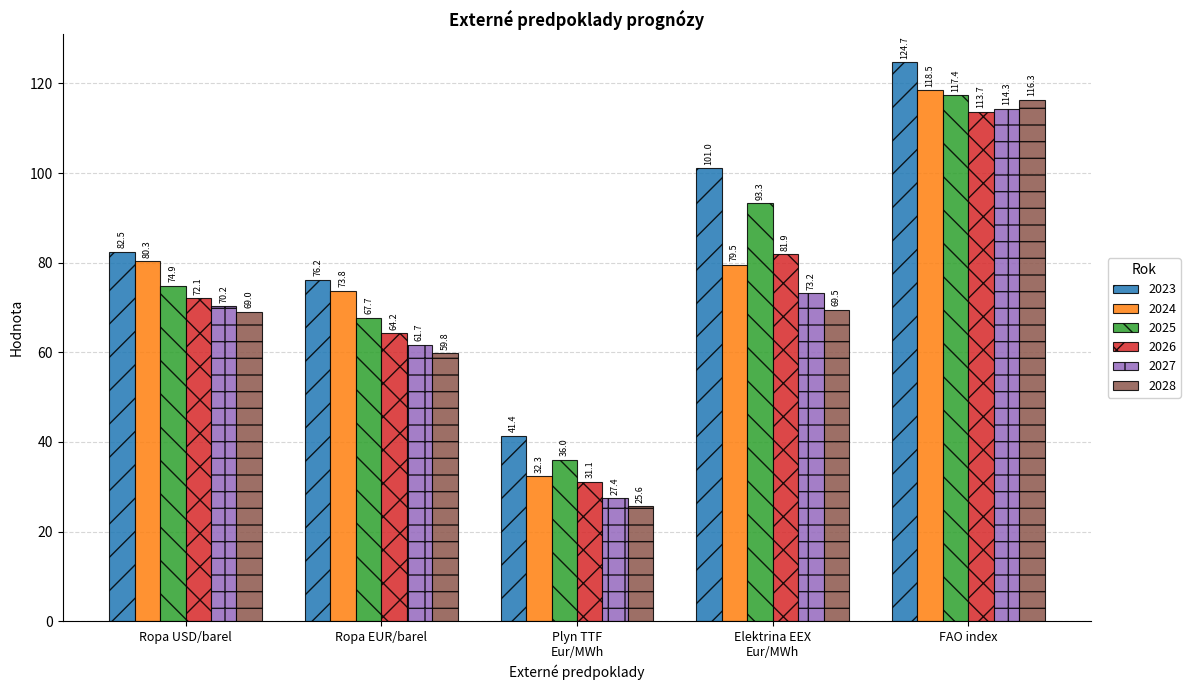

Where is 2027 nearest to the value 70?

Ropa USD/barel